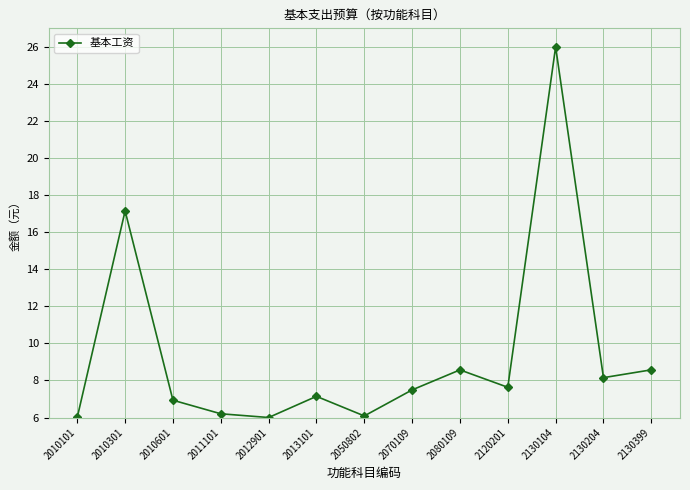

At which category does the data reach its first local valley?

2012901